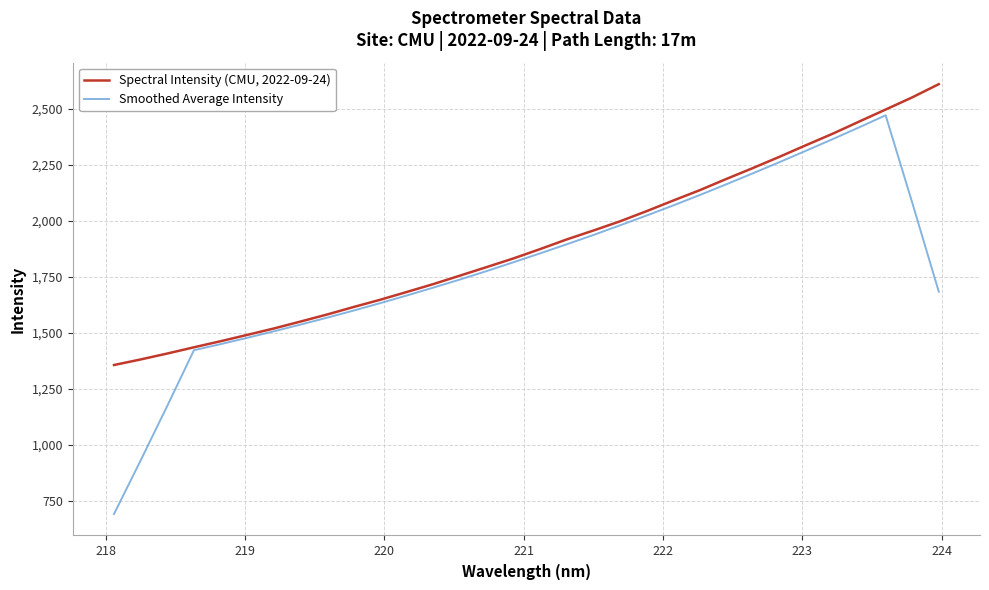

What is the maximum value for Smoothed Average Intensity?

2471.2